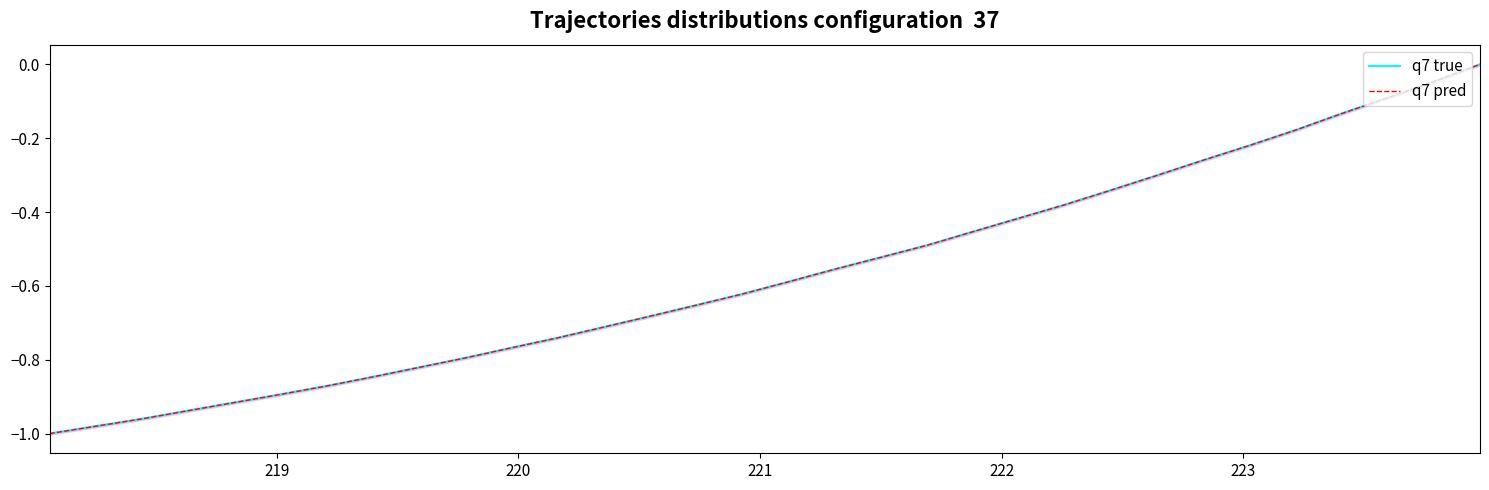

The value of q7 pred at 26 is -0.3. True or false?

False